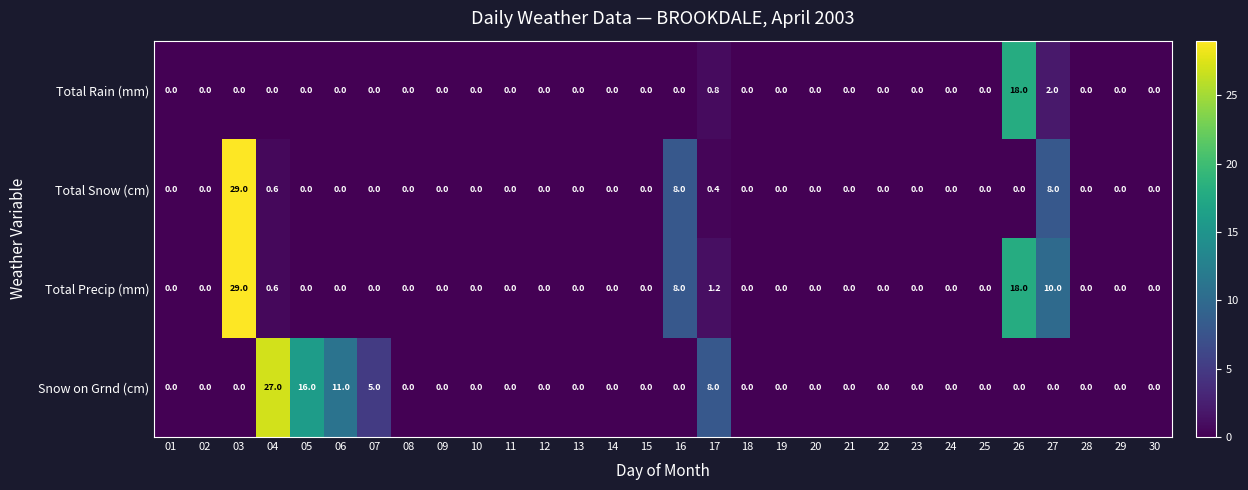

What is the greatest value displayed?

29.0